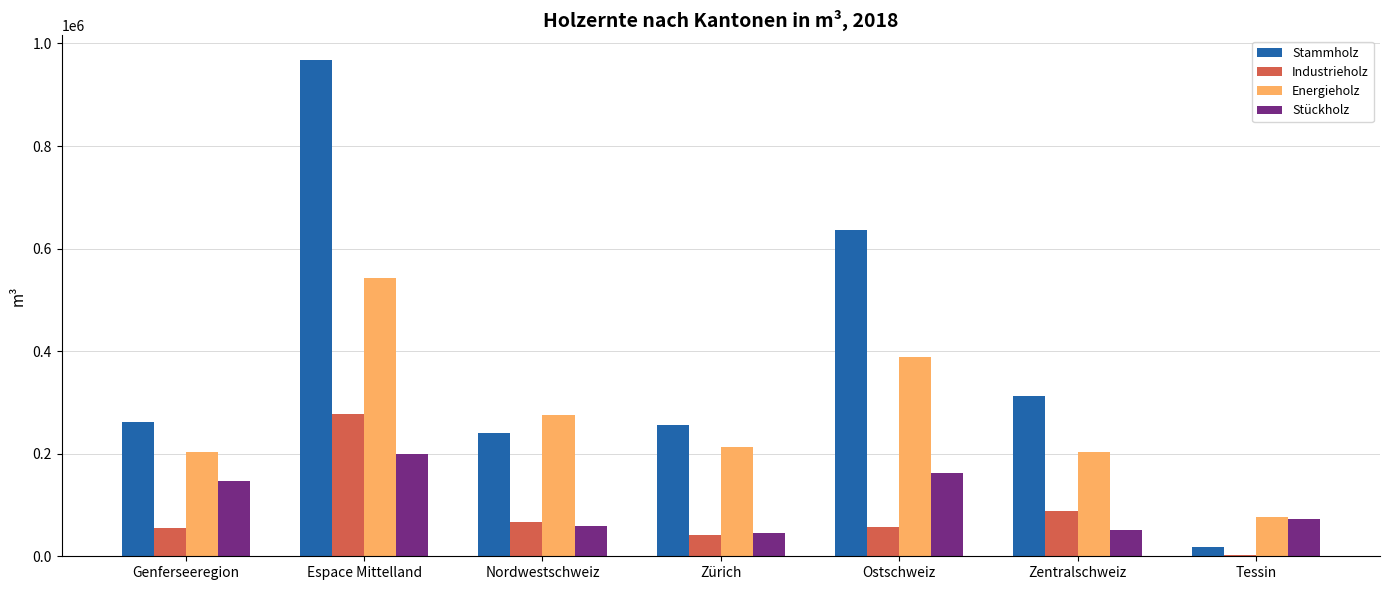

The value of Industrieholz at Tessin is 2958. True or false?

True